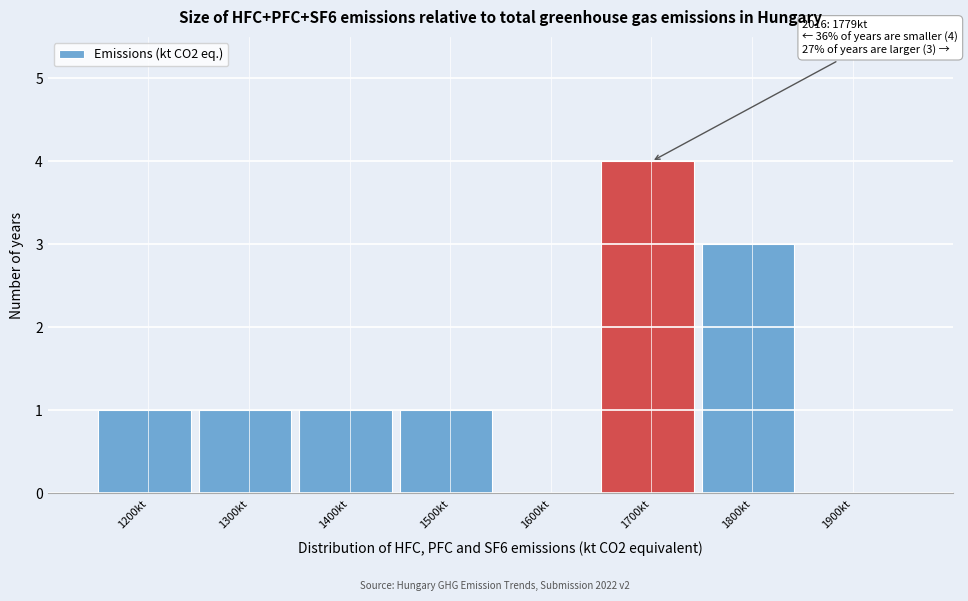

Reading right to left, transcribe all the data shown in this chart.

1900kt=0	1800kt=3	1700kt=4	1600kt=0	1500kt=1	1400kt=1	1300kt=1	1200kt=1